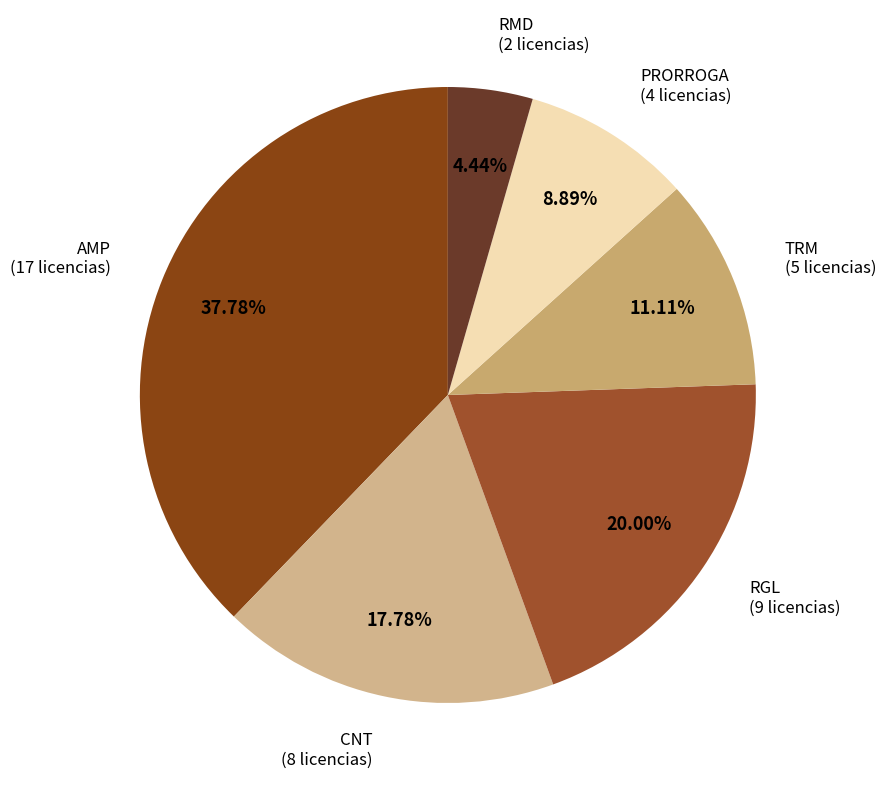

To the nearest percent, what is the difference between the largest and smallest slice percentages?

33%